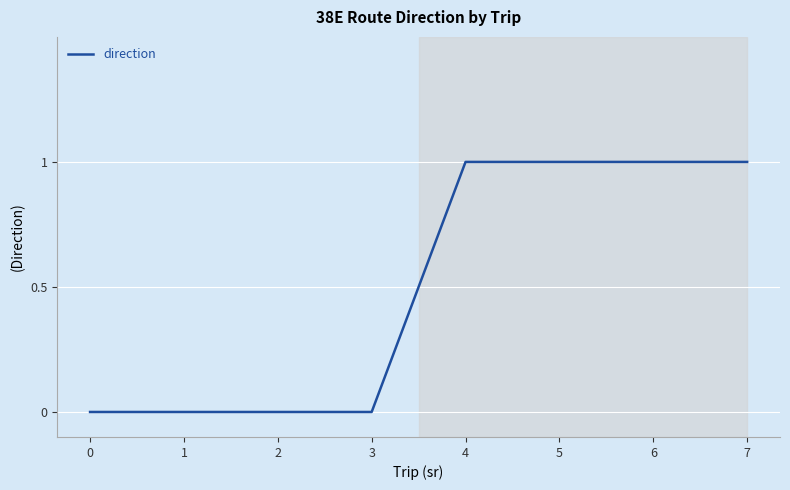

The value at 6 is 0. True or false?

False